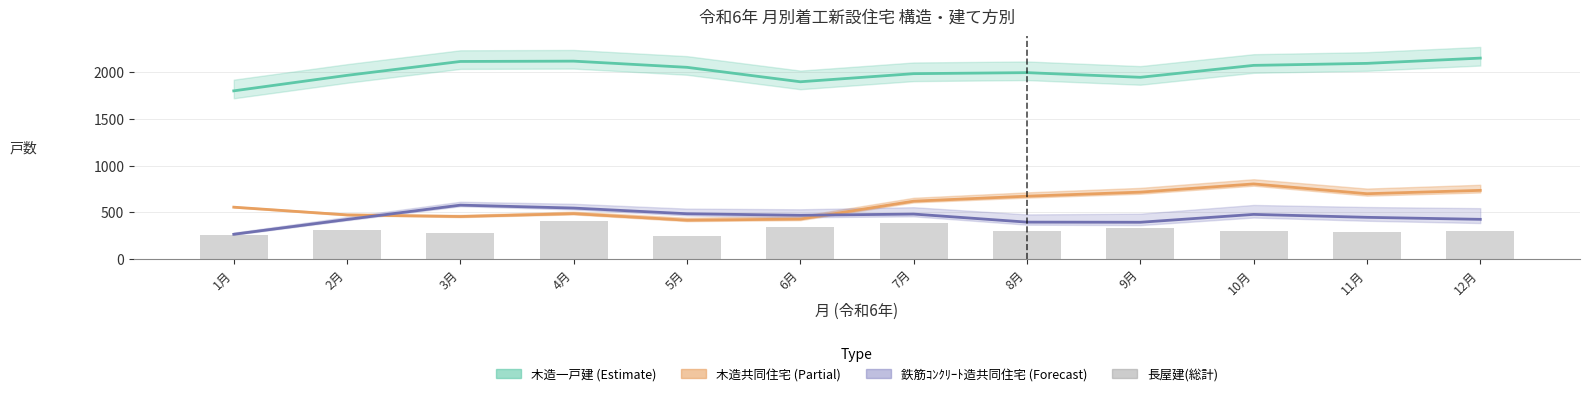

What is the value of the 8th bar from the left?

298